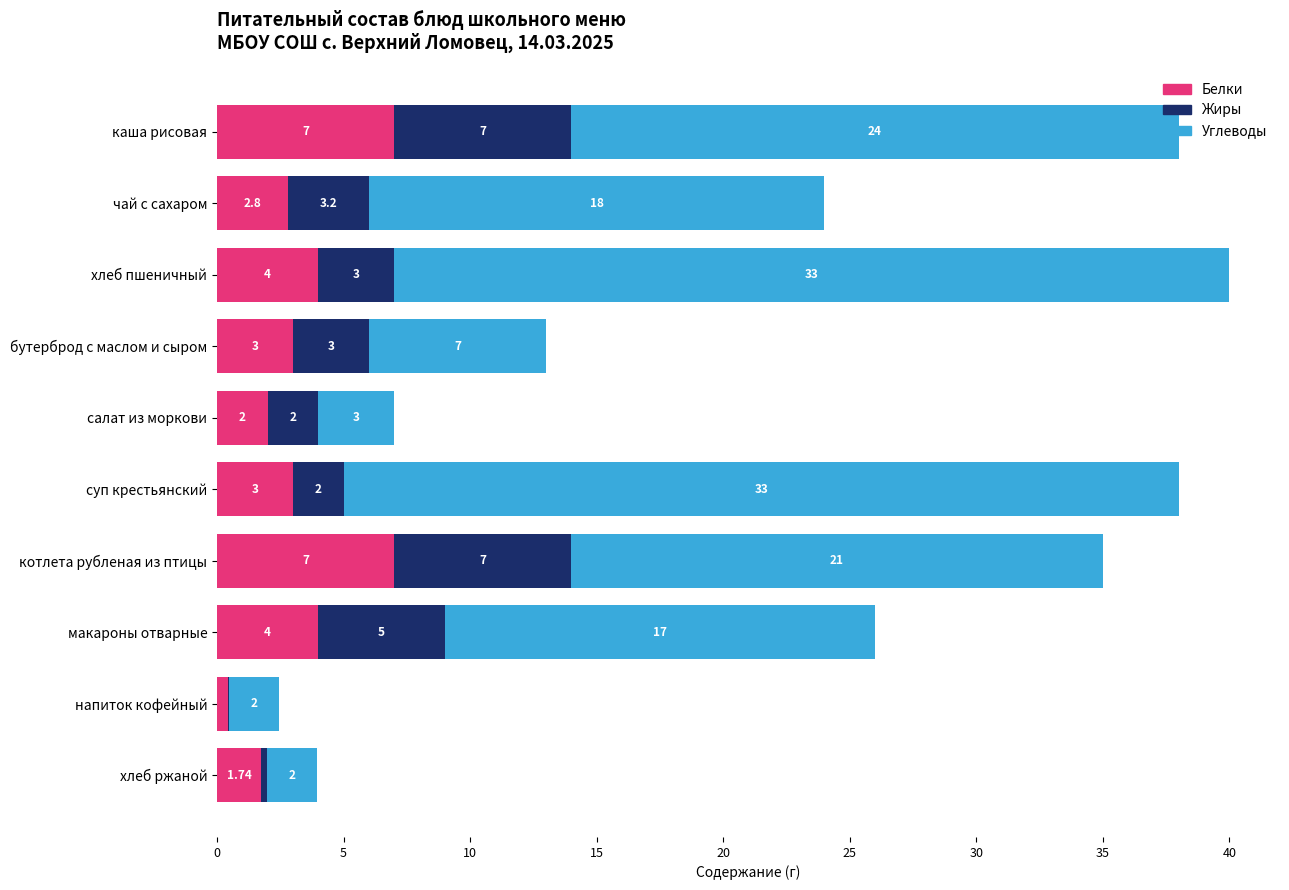

At which category is the sum across all series the highest?

хлеб пшеничный